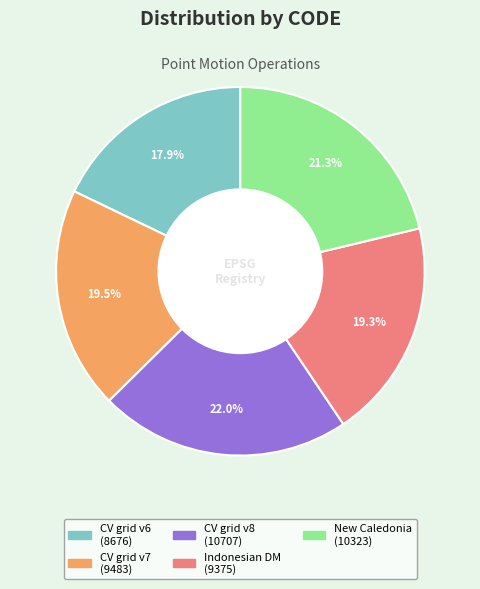

Approximately how many times larger is the value at CV grid v8 (10707) compared to CV grid v6 (8676)?

1.2